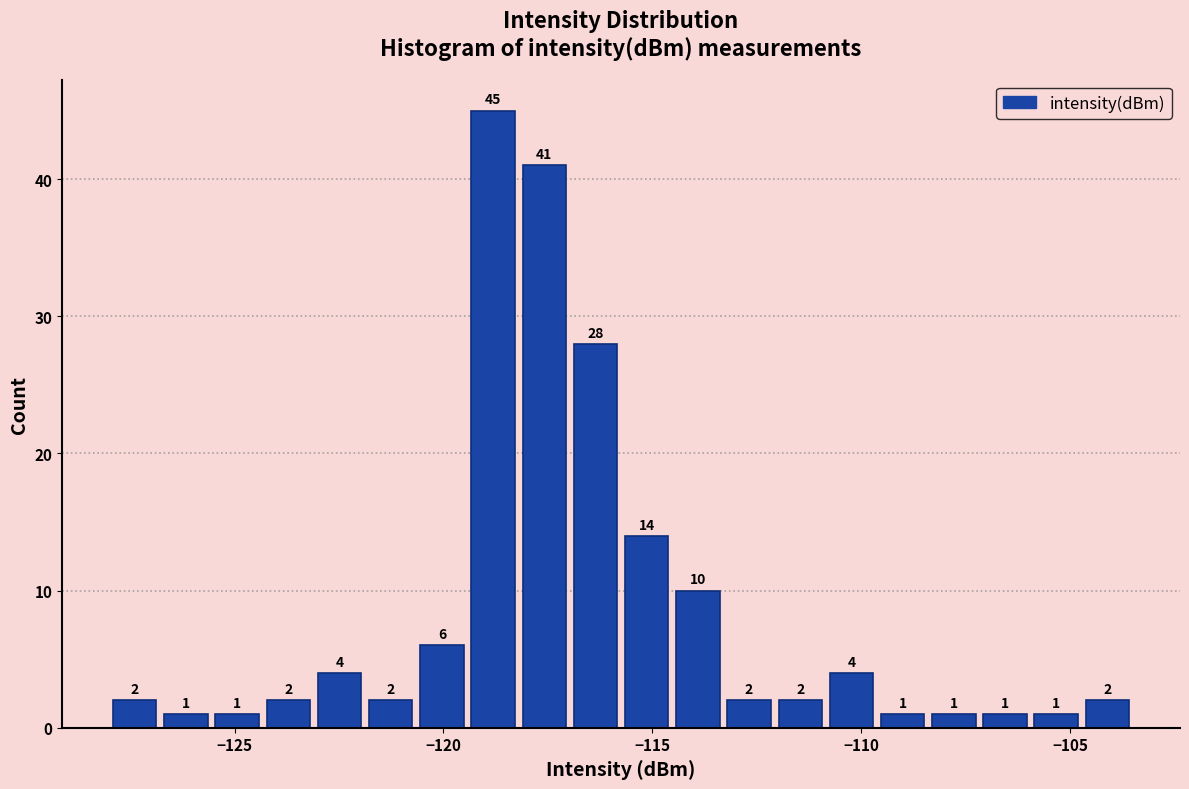

Read against the x-axis, roughly where is the centre of the tallest bar?

-119.0